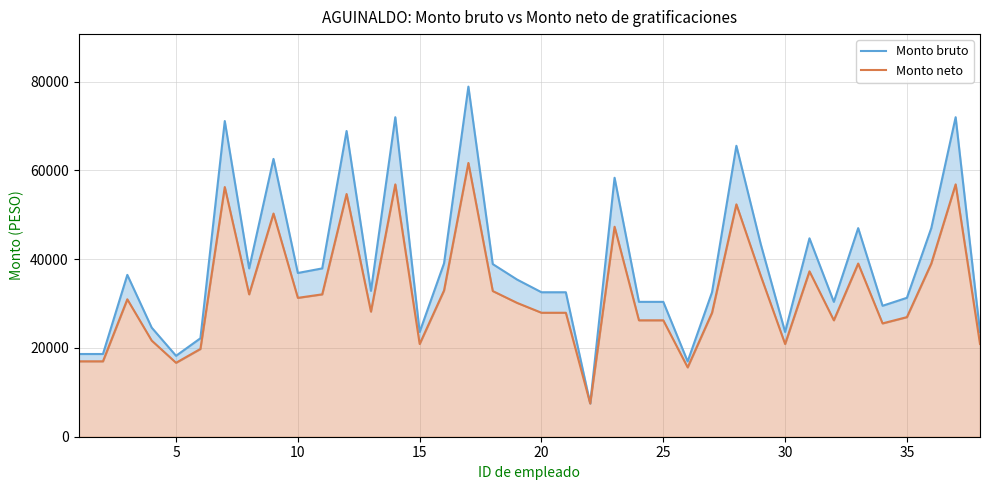

The value of Monto bruto at 30 is 39015.5. True or false?

False